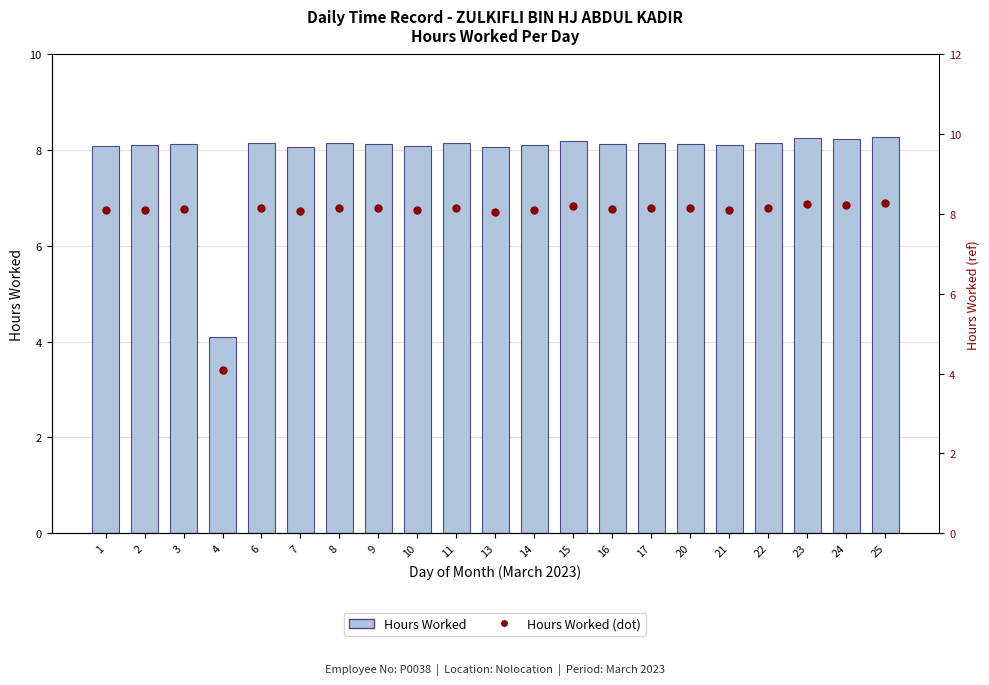

Is the value of Hours Worked at 23 greater than the value of Hours Worked (dot) at 6?

Yes